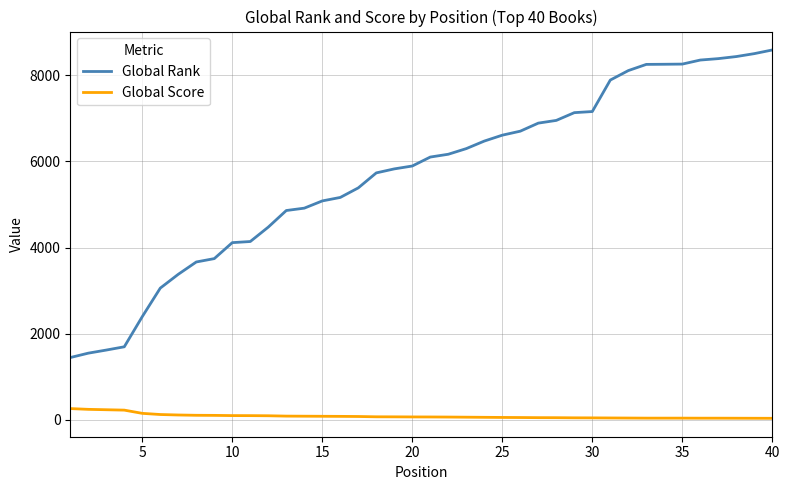

List the series in order of their peak value, lowest first.

Global Score, Global Rank